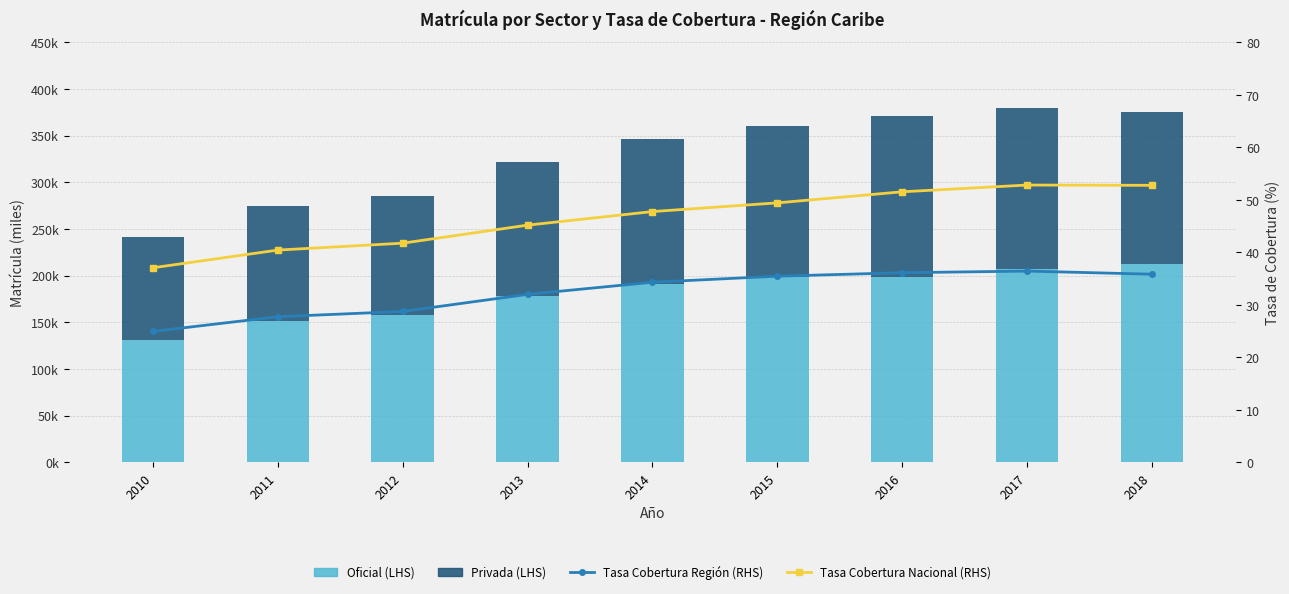

Reading left to right, transcribe all the data shown in this chart.

Oficial (LHS): 2010=131182.0	2011=151632.0	2012=157935.0	2013=178028.0	2014=191518.0	2015=198532.0	2016=199028.0	2017=207437.0	2018=212638.0
Privada (LHS): 2010=110205.0	2011=122704.0	2012=127360.0	2013=143571.0	2014=154342.0	2015=161416.0	2016=172378.0	2017=172378.0	2018=163039.0
Tasa Cobertura Región (RHS): 2010=24.9	2011=27.7	2012=28.7	2013=32.0	2014=34.3	2015=35.4	2016=36.1	2017=36.4	2018=35.8
Tasa Cobertura Nacional (RHS): 2010=37.1	2011=40.4	2012=41.7	2013=45.2	2014=47.8	2015=49.4	2016=51.5	2017=52.8	2018=52.8